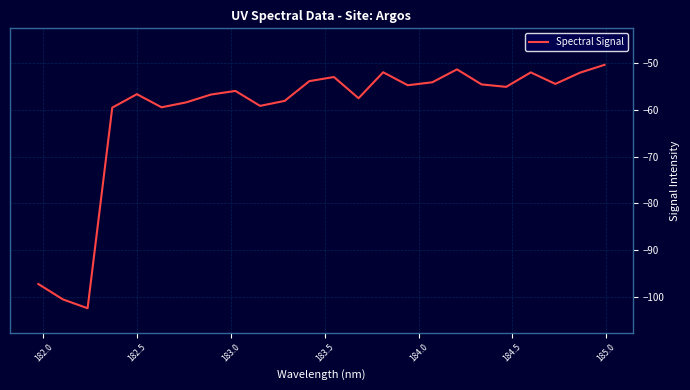

Does the chart display data point markers on the line(s)?

No